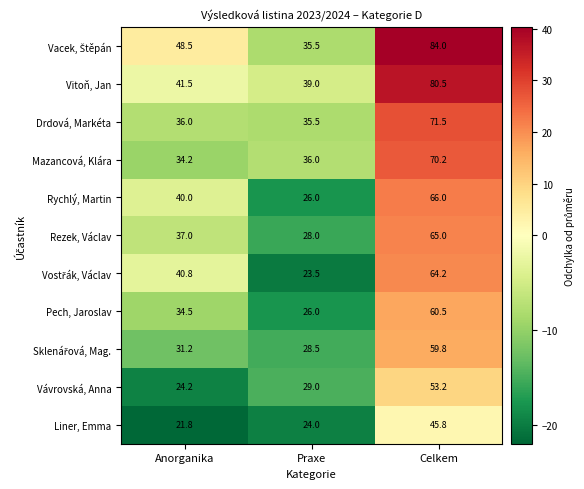

The value of Rezek, Václav at Celkem is 65.0. True or false?

True